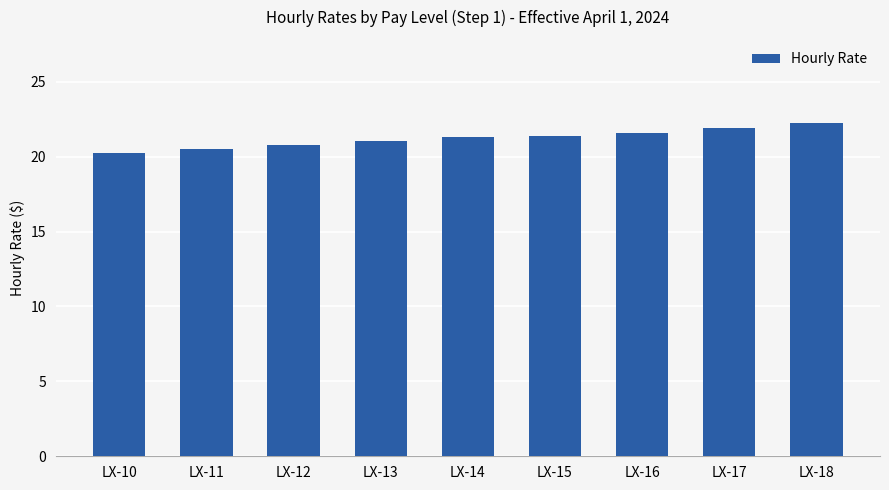

True or false: the data shows 21.0 at LX-13.

True